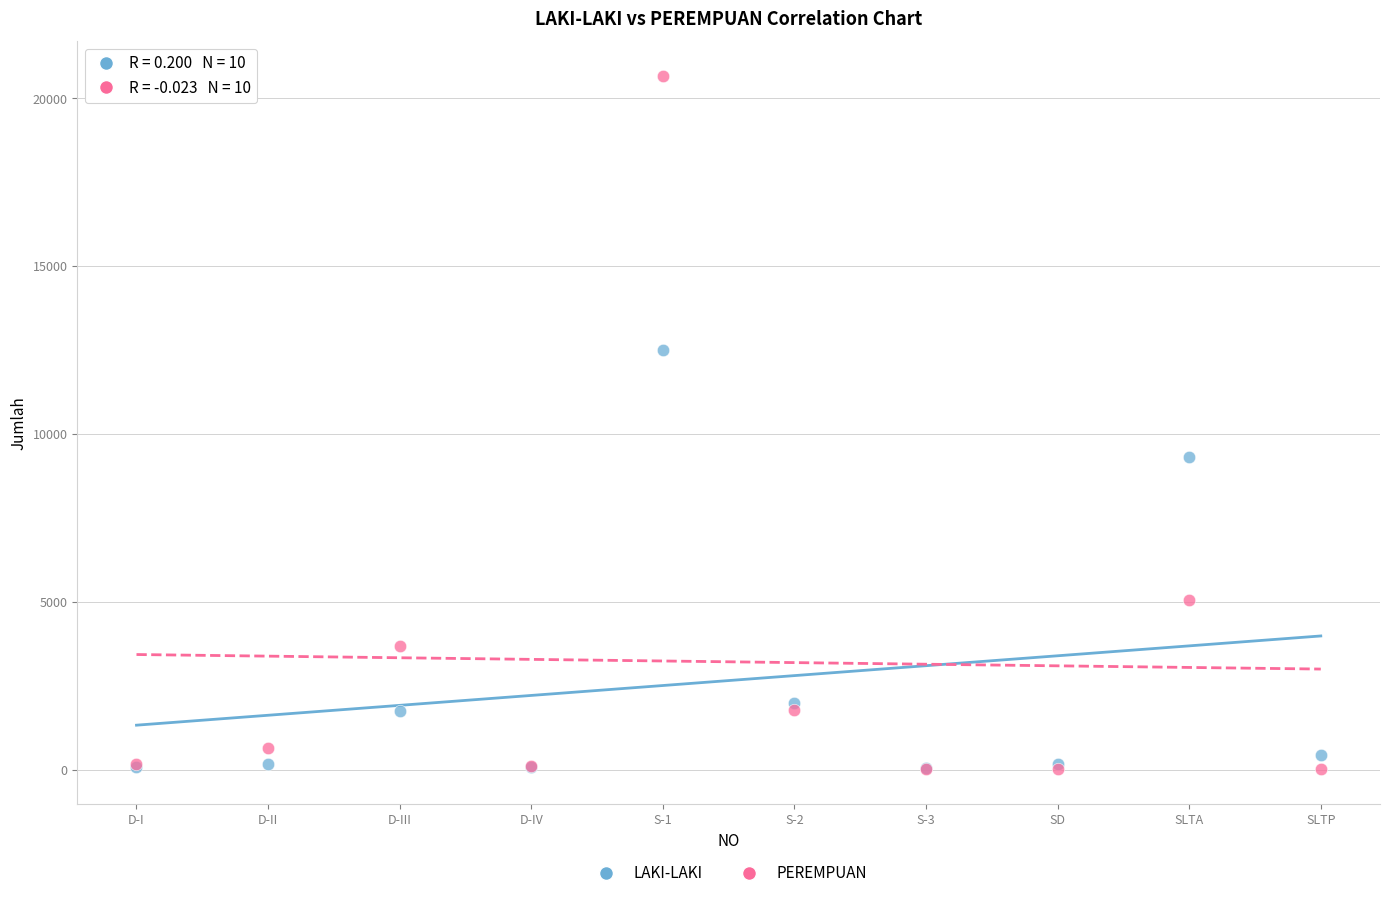

In the PEREMPUAN series, what Y value is closest to 10334?

5038